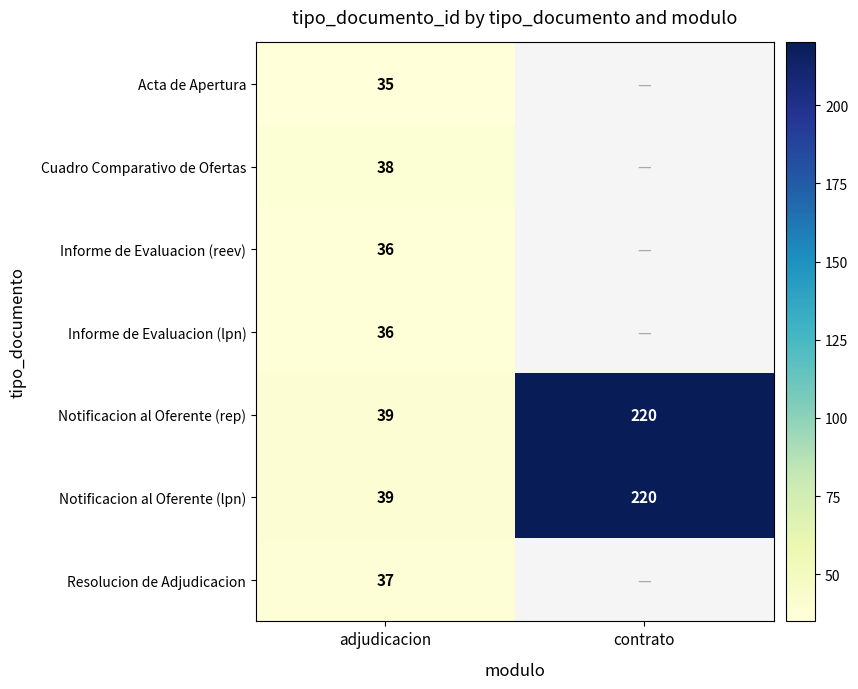

What is the maximum value for Notificacion al Oferente (rep)?

220